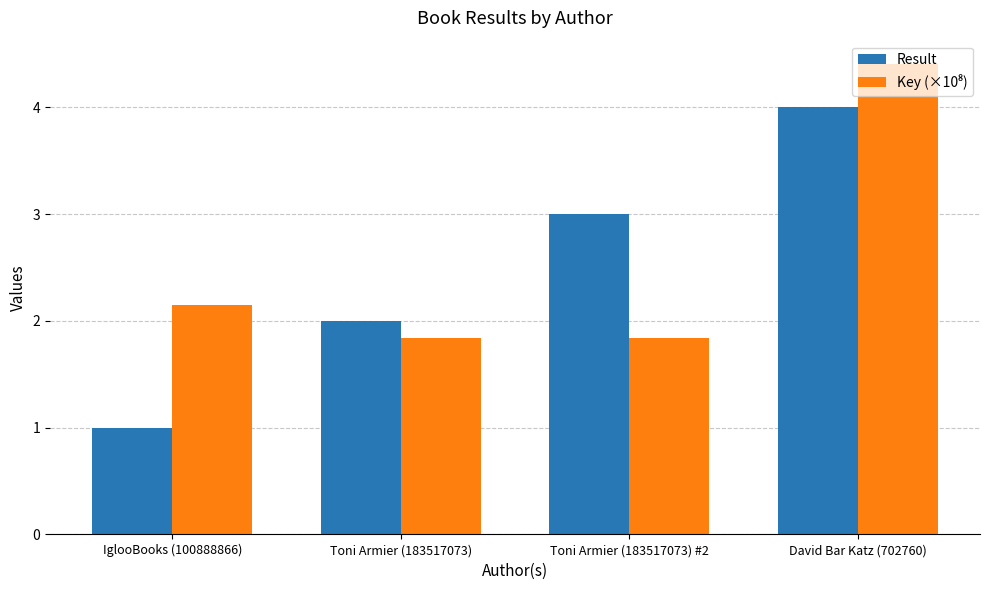

Which series changed the most between IglooBooks (100888866) and David Bar Katz (702760)?

Result